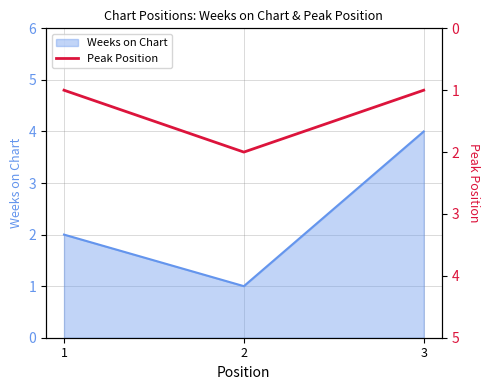

Reading left to right, transcribe all the data shown in this chart.

1=1	2=2	3=1